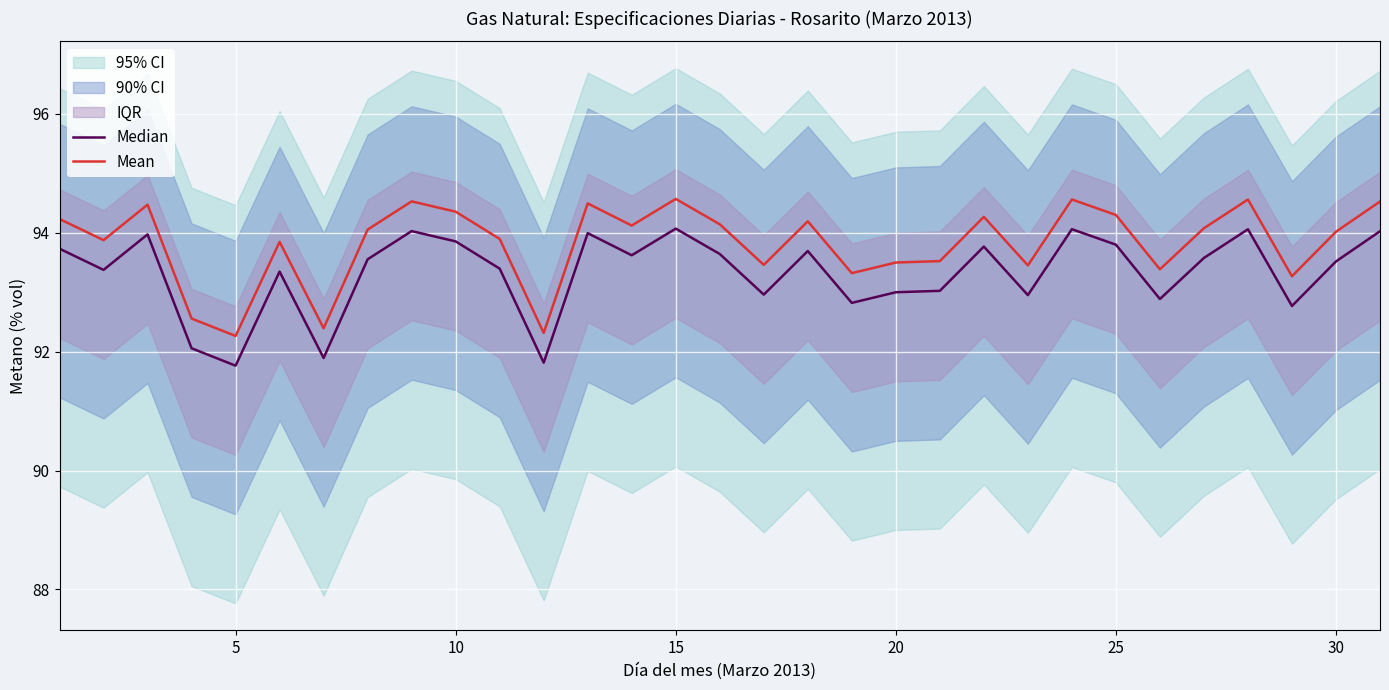

What is the lowest value of the Mean series?

92.3